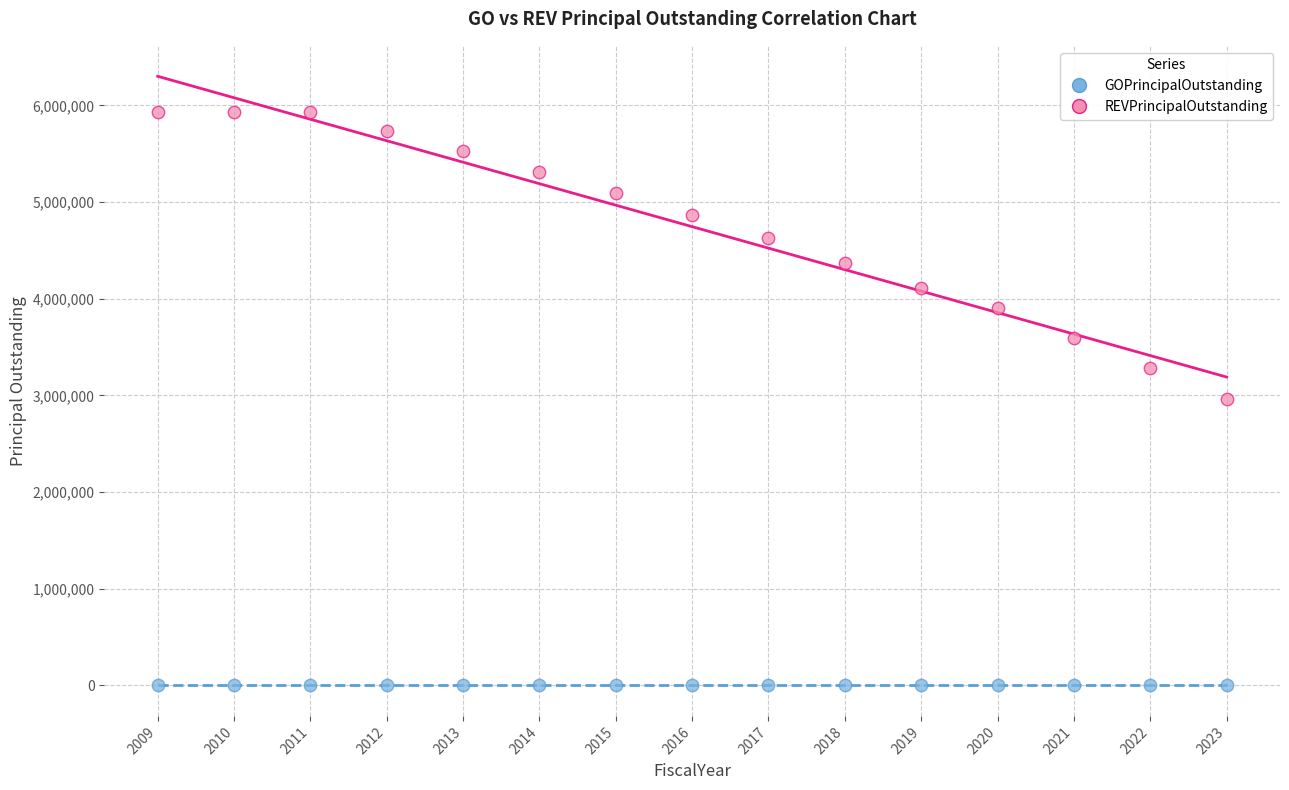

Which series contains the highest Y value?

REVPrincipalOutstanding